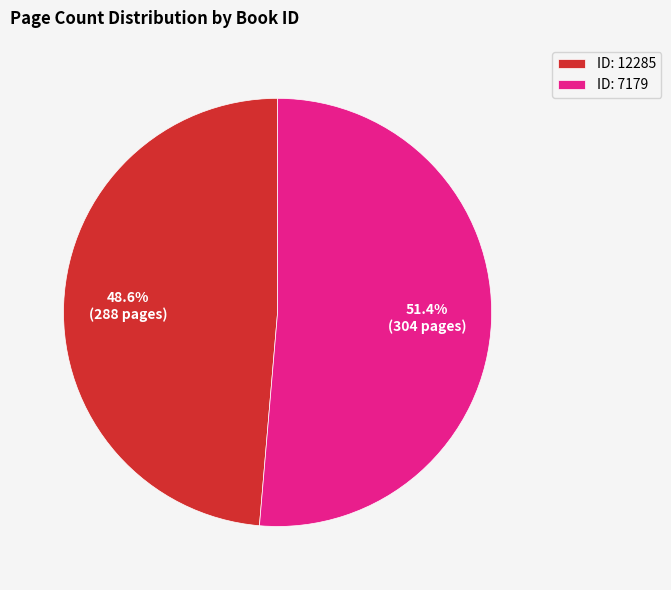

How much of the chart is everything except ID: 12285?

51.4%